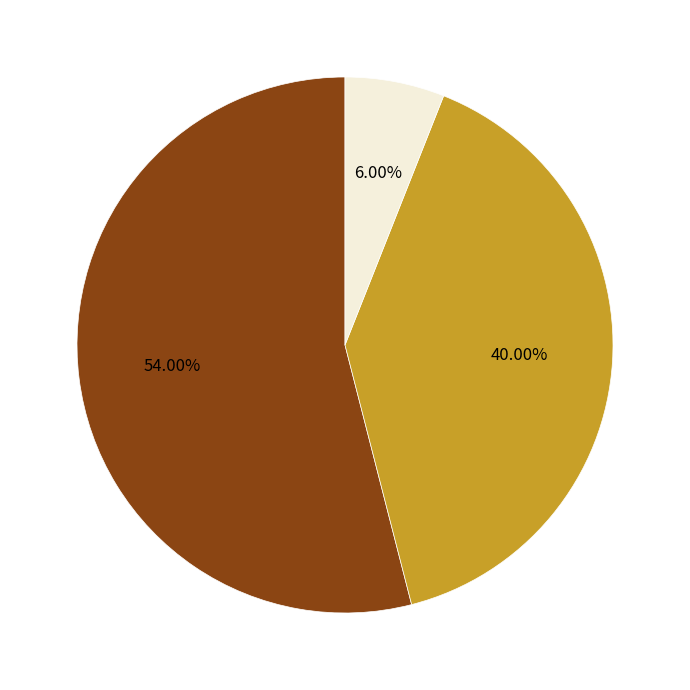

Does any single category account for the majority?

Yes